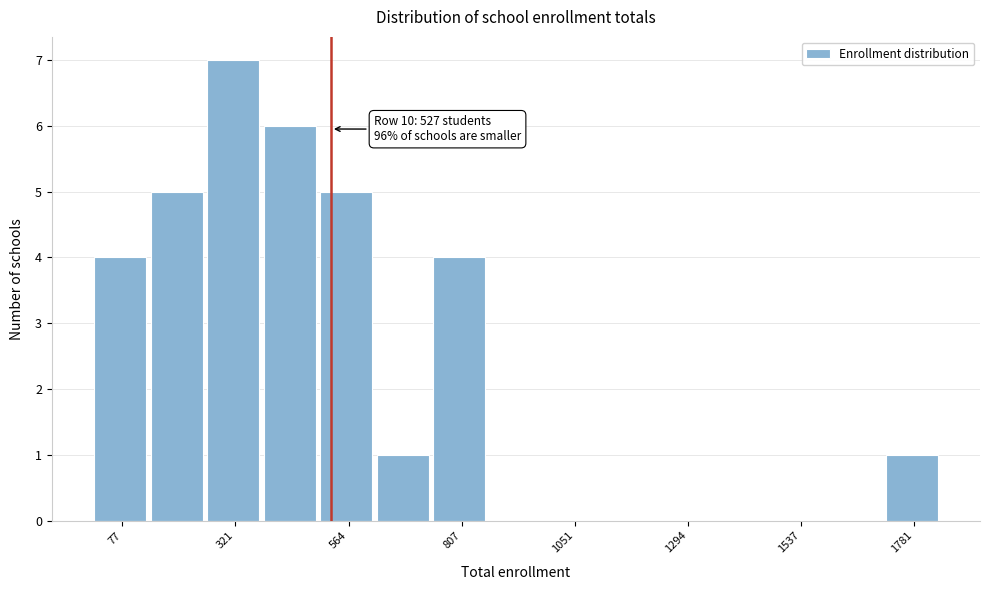

Read against the x-axis, roughly where is the centre of the tallest bar?

300